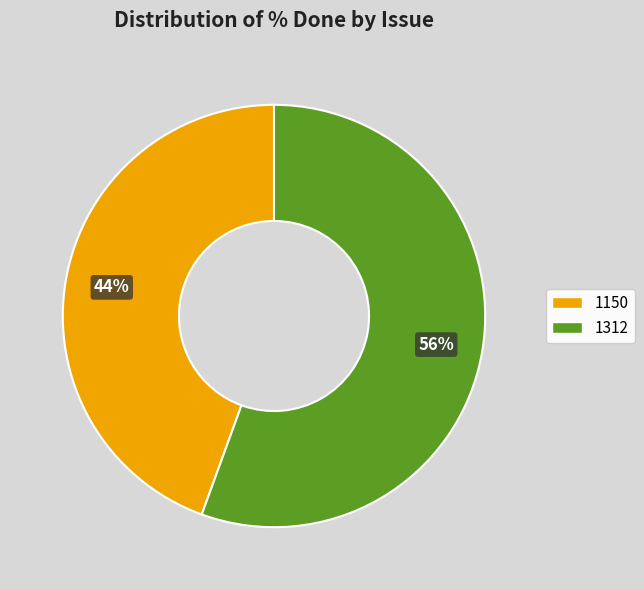

Is the sum of 1150 and 1312 greater than half?

Yes